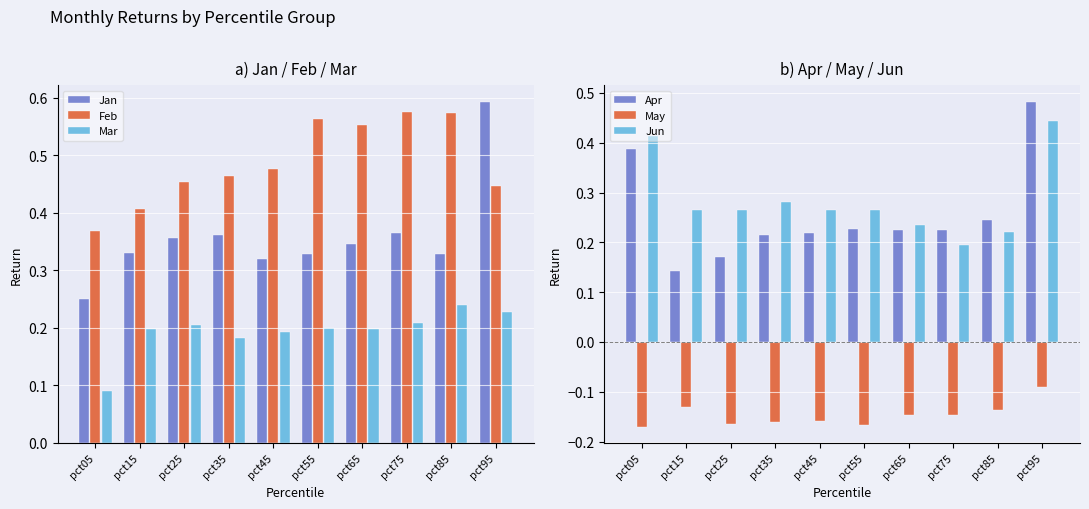

Reading right to left, extract all data points from this chart.

Jan: 0.6	0.3	0.4	0.3	0.3	0.3	0.4	0.4	0.3	0.3
Feb: 0.4	0.6	0.6	0.6	0.6	0.5	0.5	0.5	0.4	0.4
Mar: 0.2	0.2	0.2	0.2	0.2	0.2	0.2	0.2	0.2	0.1
Apr: 0.5	0.2	0.2	0.2	0.2	0.2	0.2	0.2	0.1	0.4
May: -0.1	-0.1	-0.1	-0.1	-0.2	-0.2	-0.2	-0.2	-0.1	-0.2
Jun: 0.4	0.2	0.2	0.2	0.3	0.3	0.3	0.3	0.3	0.4